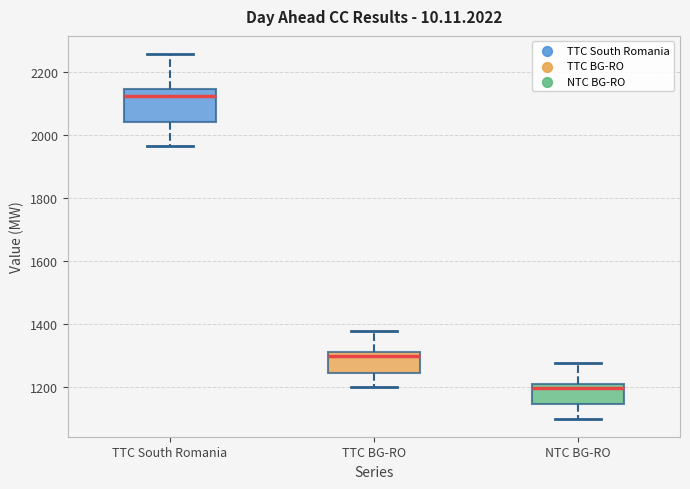

Reading left to right, transcribe this box plot: for each box, give where its median line is, the range the box spans, and where its two whiskers end, as read against the y-axis. The values are not printed on the chart, so give them approximately, as read against the axis.

TTC South Romania: median 2120, box 2040 to 2140, whiskers 1960 to 2260
TTC BG-RO: median 1300 (just below the box's upper edge), box 1240 to 1300, whiskers 1200 to 1380
NTC BG-RO: median 1200 (just below the box's upper edge), box 1140 to 1200, whiskers 1100 to 1280